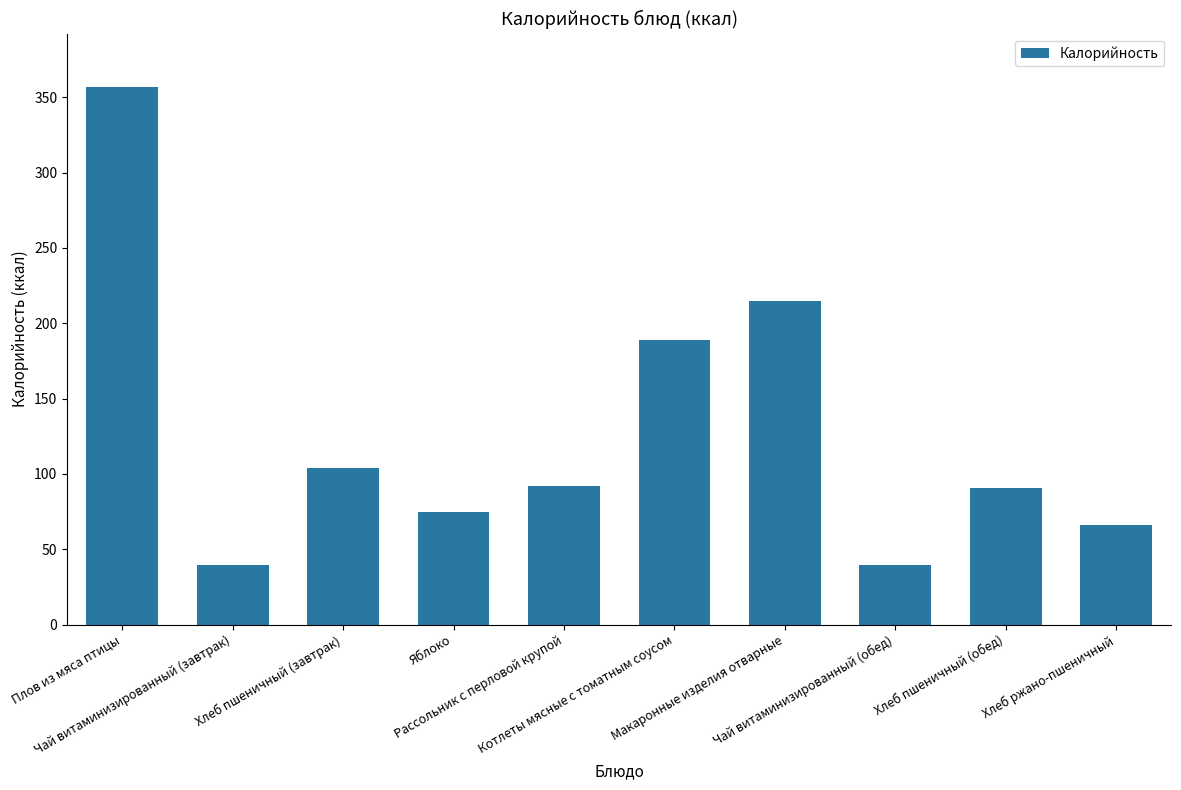

What is the value of the 7th bar from the left?

214.5